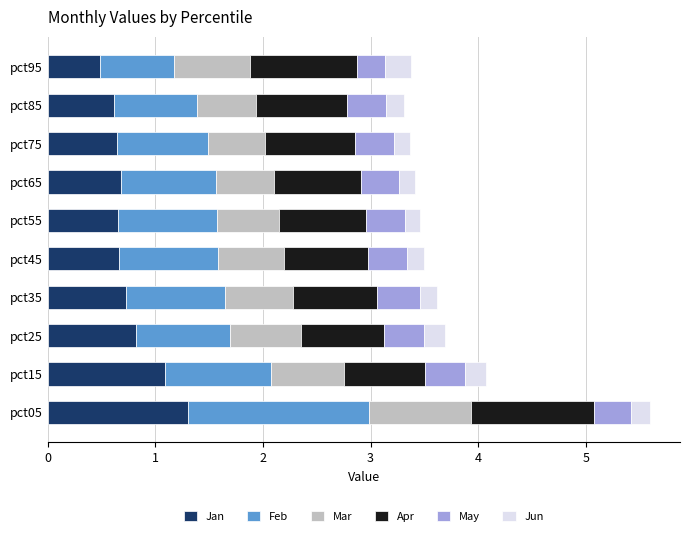

Is it true that Jan equals 0.7 at pct15?

False